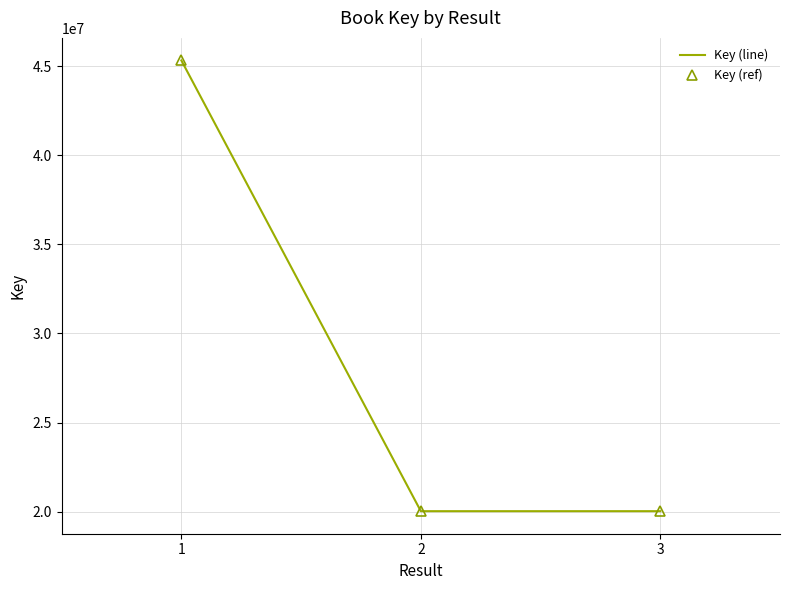

At which label does Key (line) reach its peak?

1